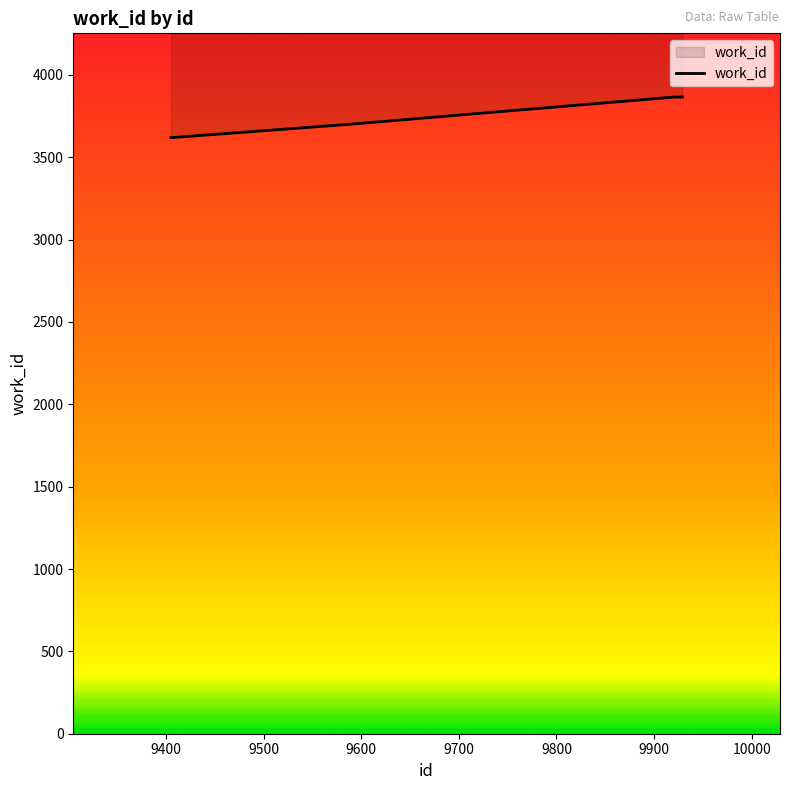

Which category has the highest value across all series?

9921